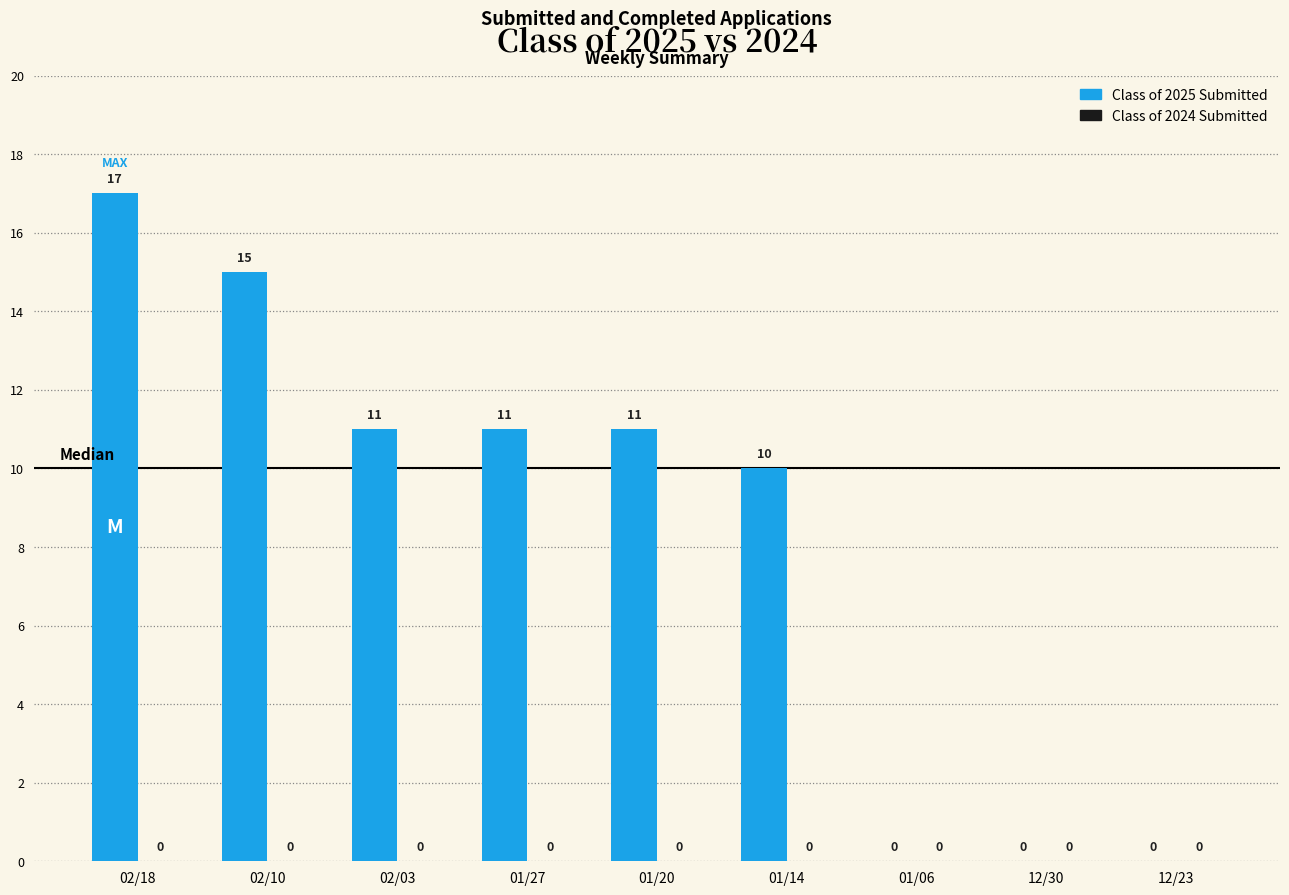

What is the maximum value shown in the chart?

17